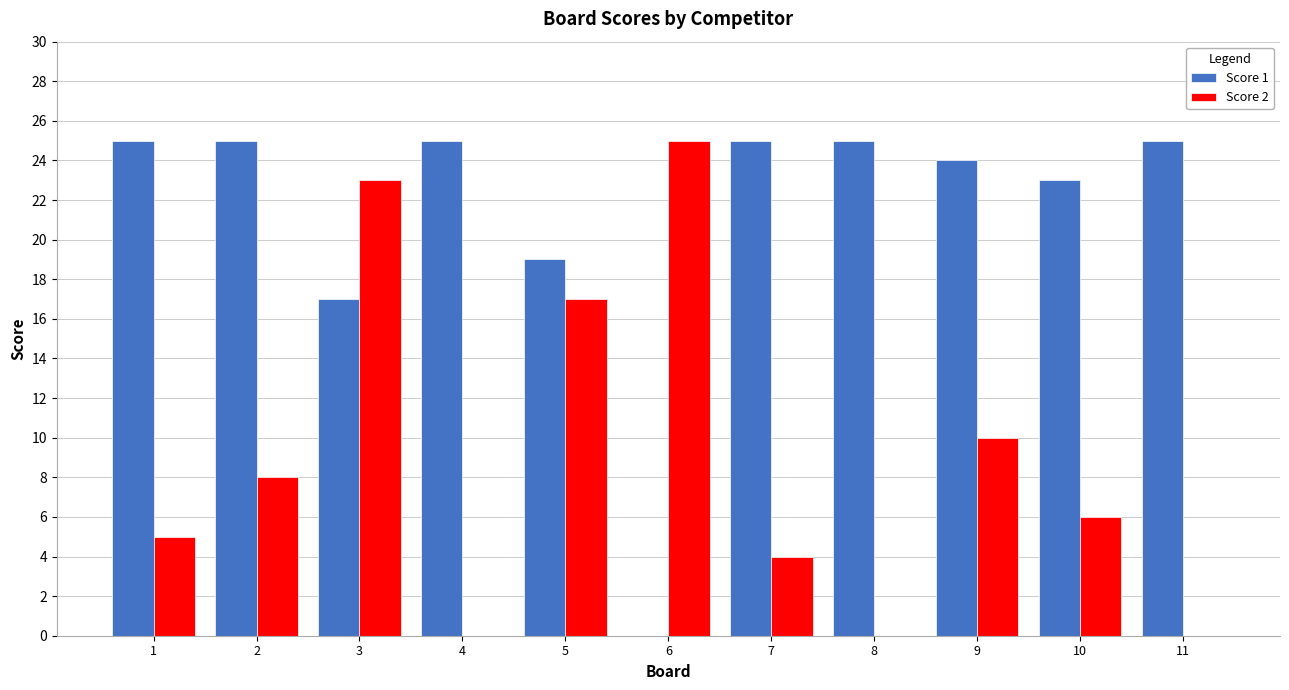

What is the greatest value displayed?

25